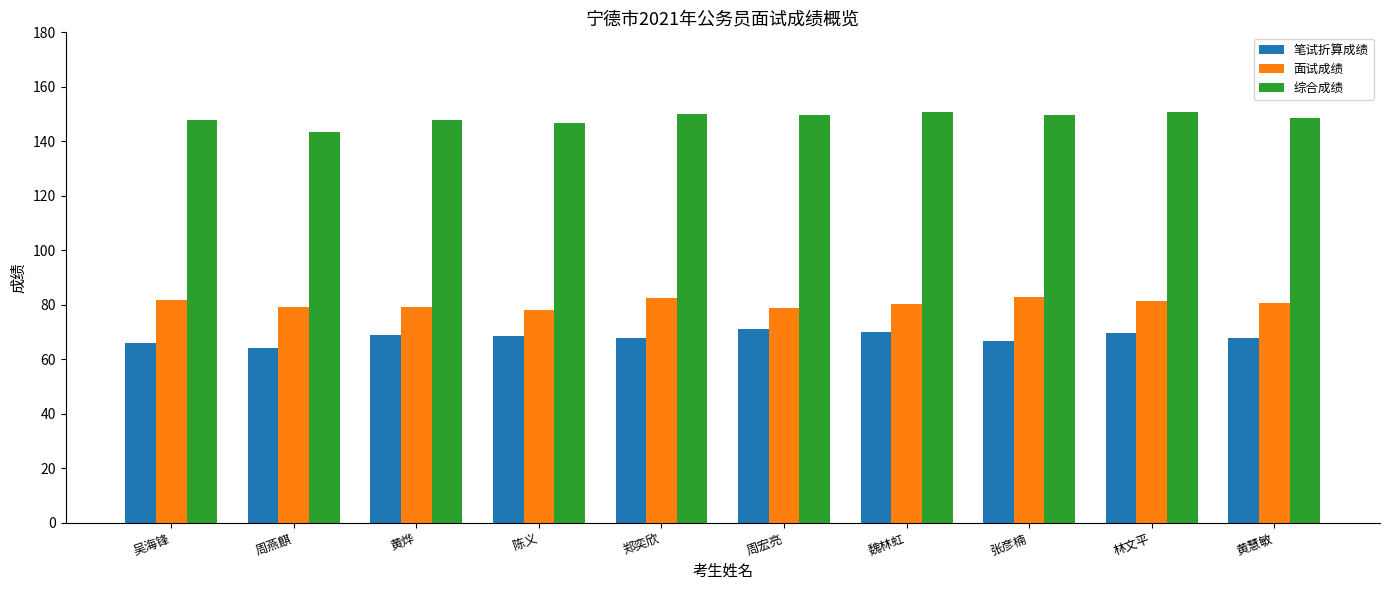

At which label does 综合成绩 first exceed 149?

郑奕欣